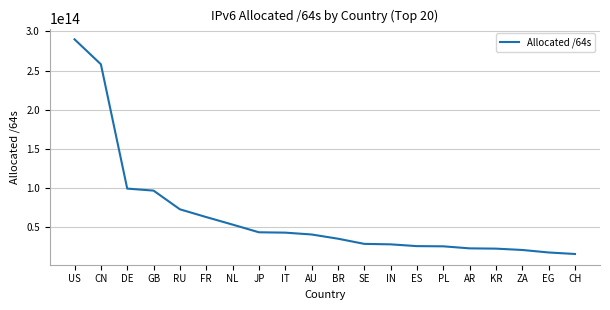

The value at IT is 28966943310935. True or false?

False